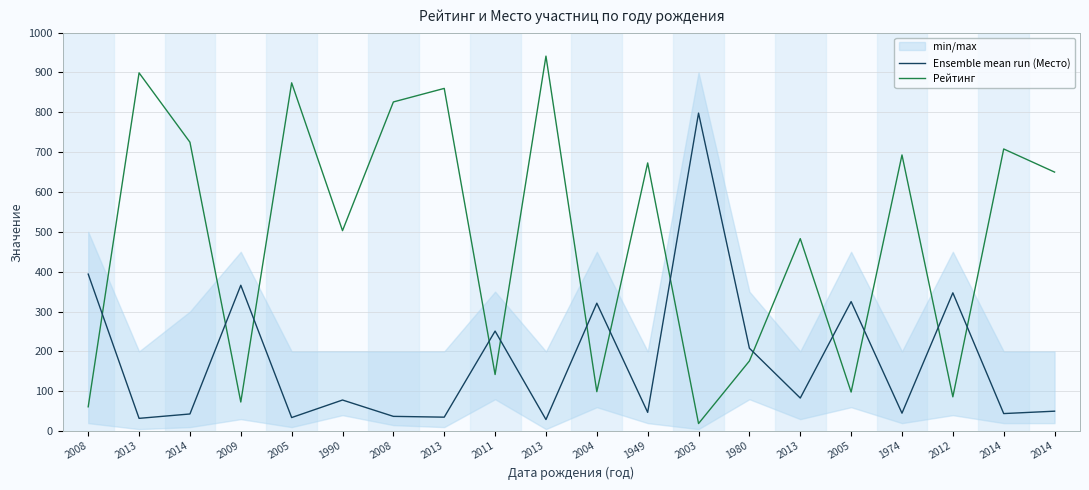

What is the sum of all Рейтинг values?

9589